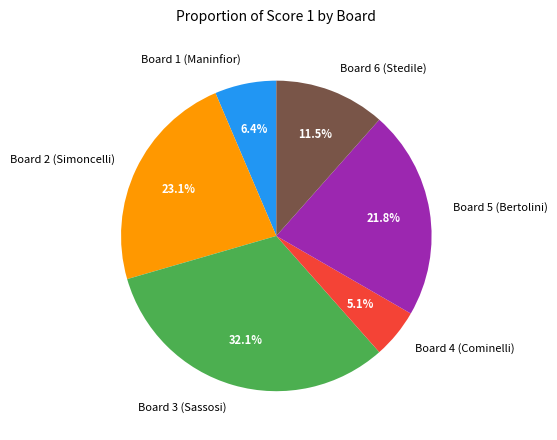

Is there any slice that represents more than half of the pie?

No